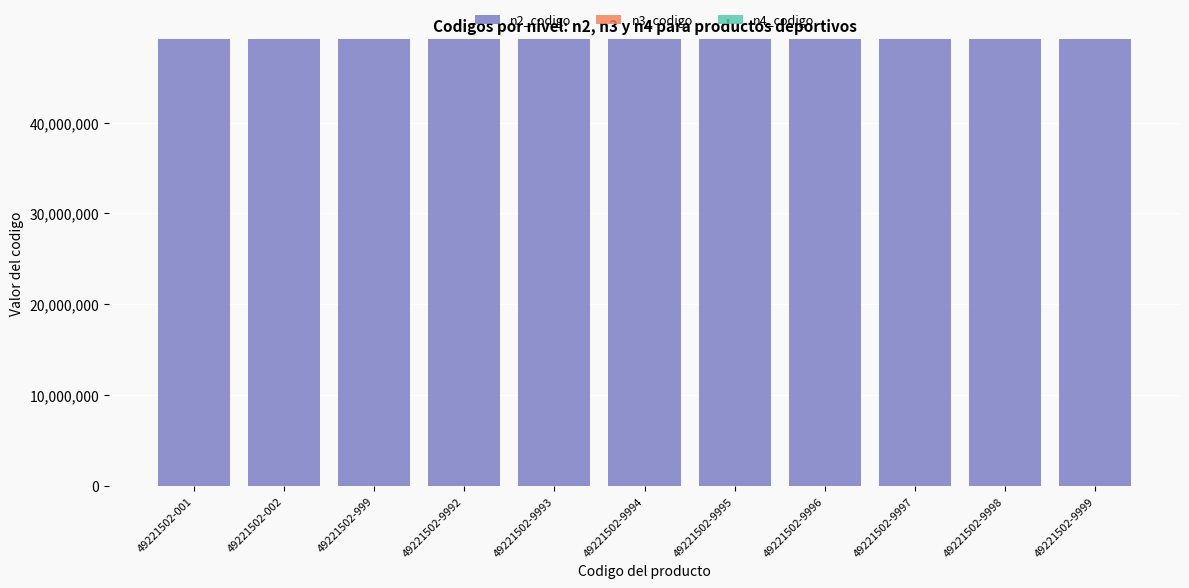

The value of n2_codigo at 49221502-9995 is 81094952. True or false?

False